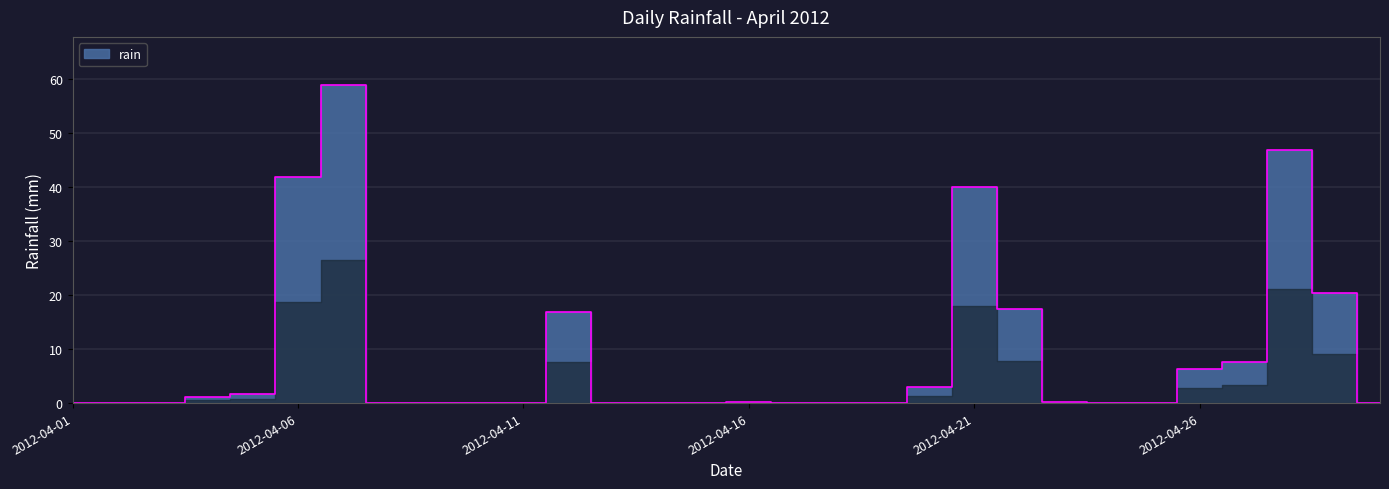

Rank the categories by value from highest to lowest.

2012-04-07, 2012-04-28, 2012-04-06, 2012-04-21, 2012-04-29, 2012-04-22, 2012-04-12, 2012-04-27, 2012-04-26, 2012-04-20, 2012-04-05, 2012-04-04, 2012-04-16, 2012-04-23, 2012-04-01, 2012-04-02, 2012-04-03, 2012-04-08, 2012-04-09, 2012-04-10, 2012-04-11, 2012-04-13, 2012-04-14, 2012-04-15, 2012-04-17, 2012-04-18, 2012-04-19, 2012-04-24, 2012-04-25, 2012-04-30